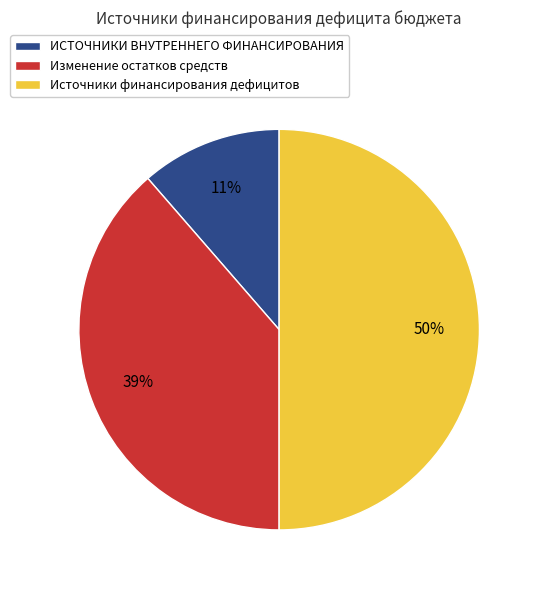

To the nearest percent, what is the difference between the Источники финансирования дефицитов and ИСТОЧНИКИ ВНУТРЕННЕГО ФИНАНСИРОВАНИЯ slice percentages?

39%